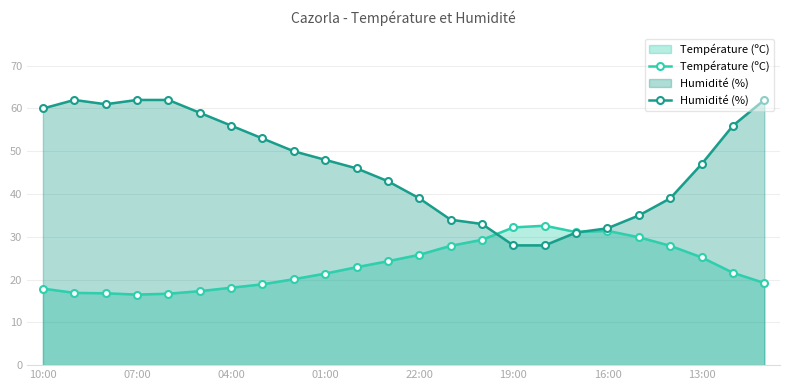

What is the minimum value for Température (ºC)?

16.5